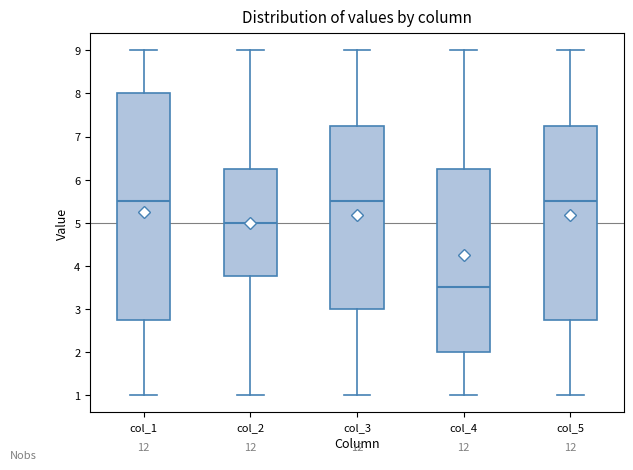

Where does the median line of the box for col_4 sit on the y-axis? The values are not printed on the chart, so give them approximately, as read against the axis.

3.5